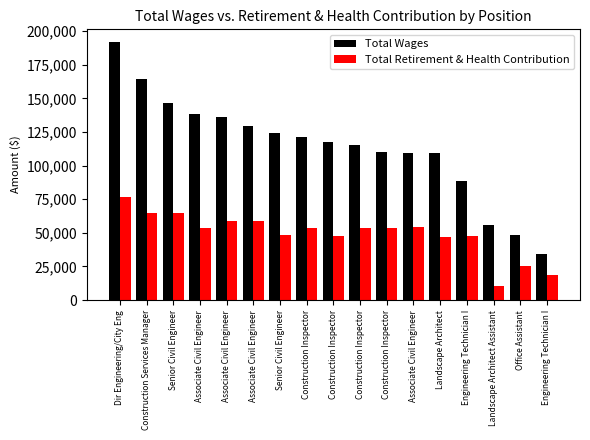

How many data points does each series have?

17